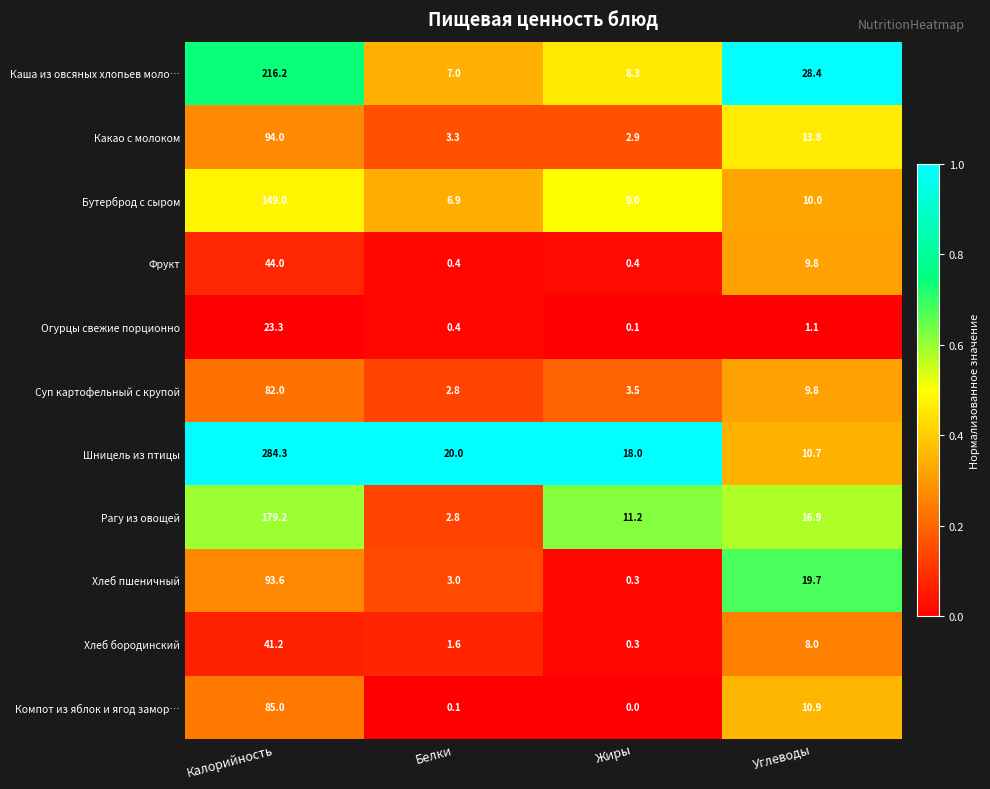

Rank the categories by Рагу из овощей value from lowest to highest.

Белки, Жиры, Углеводы, Калорийность